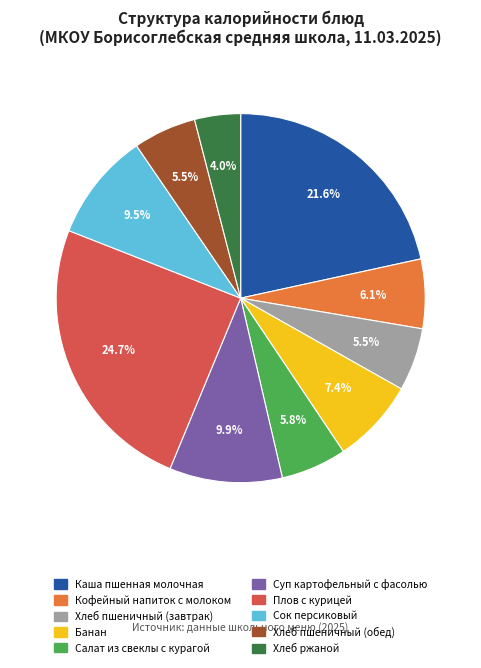

Which category has the smallest portion of the pie?

Хлеб ржаной